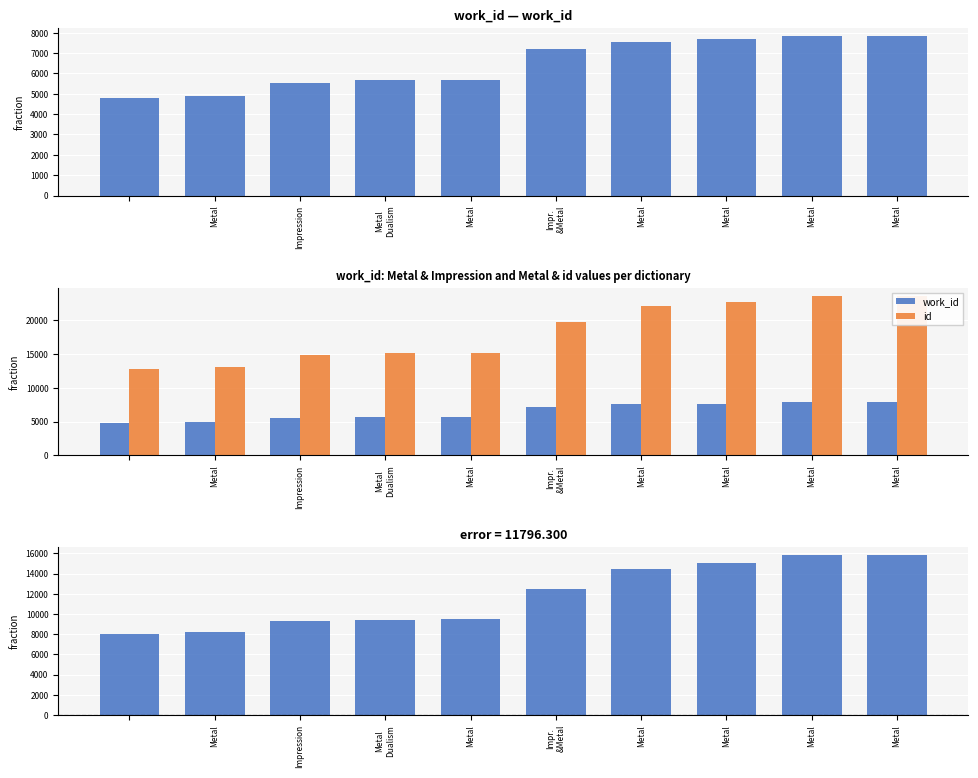

At which label does work_id reach its peak?

9